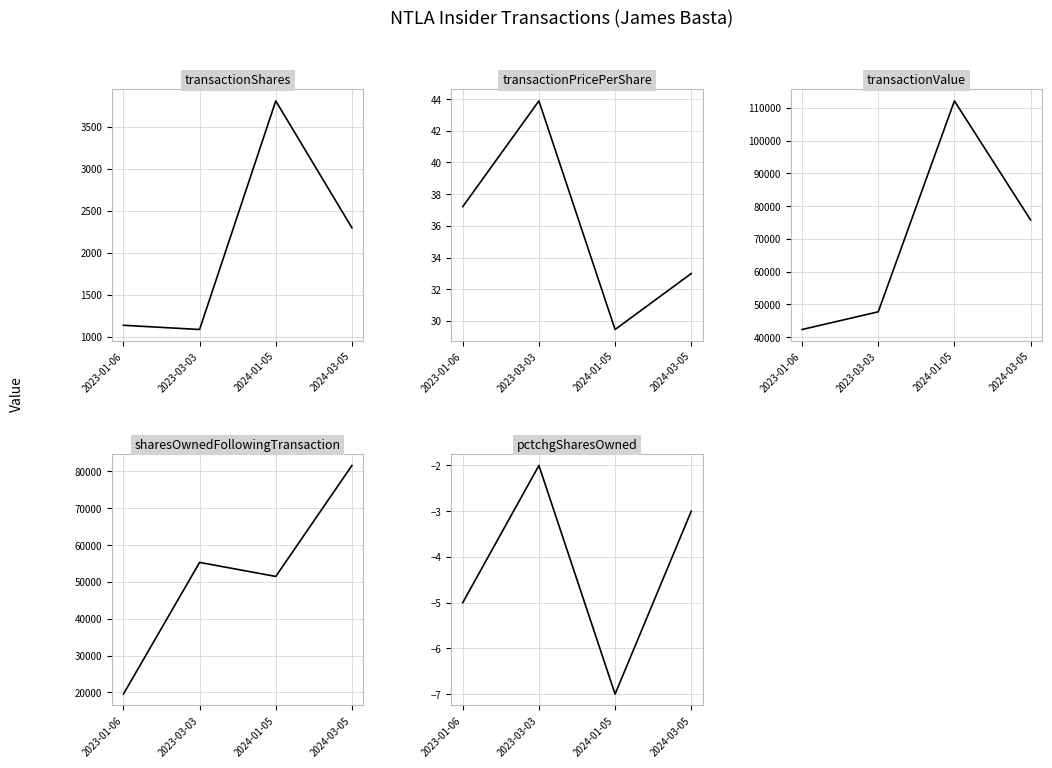

What is the minimum value for transactionValue?

42345.0